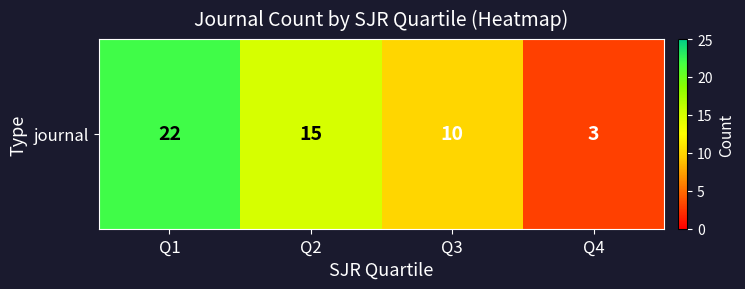

The chart shows a value of 17 at Q3. True or false?

False